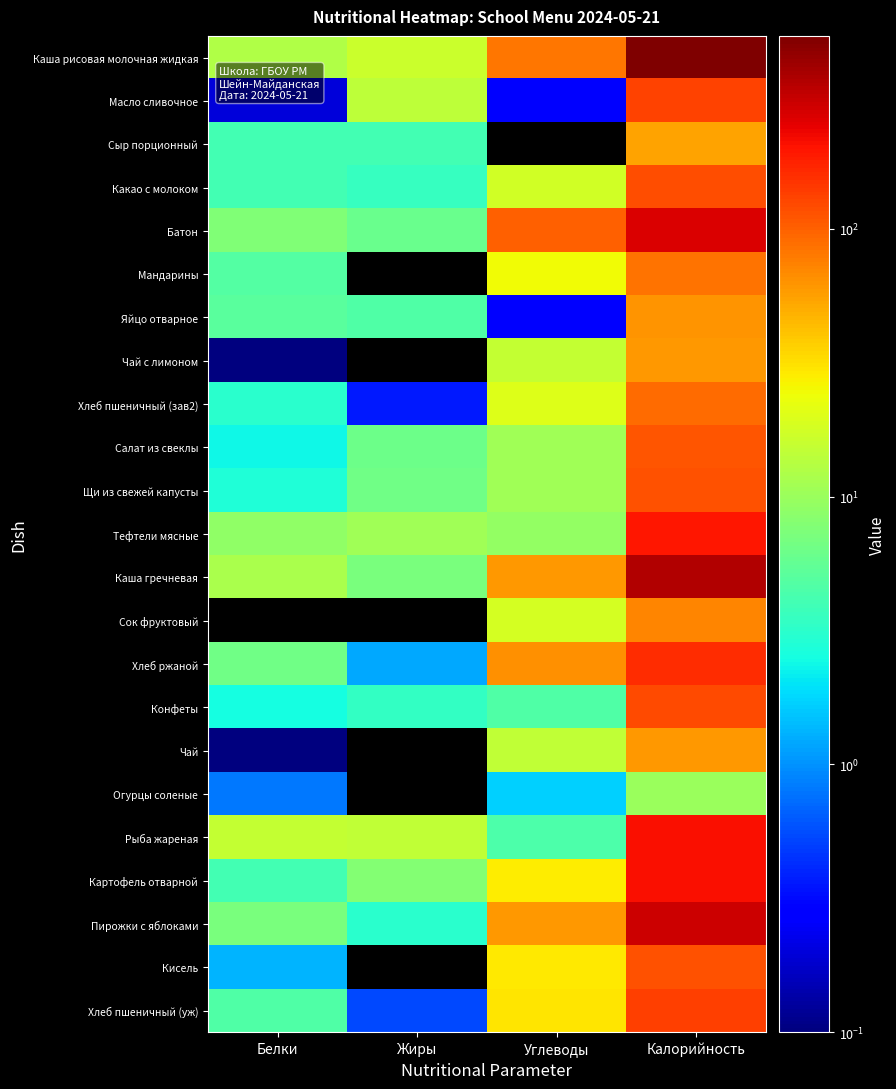

Which series has the largest total across all categories?

Каша рисовая молочная жидкая